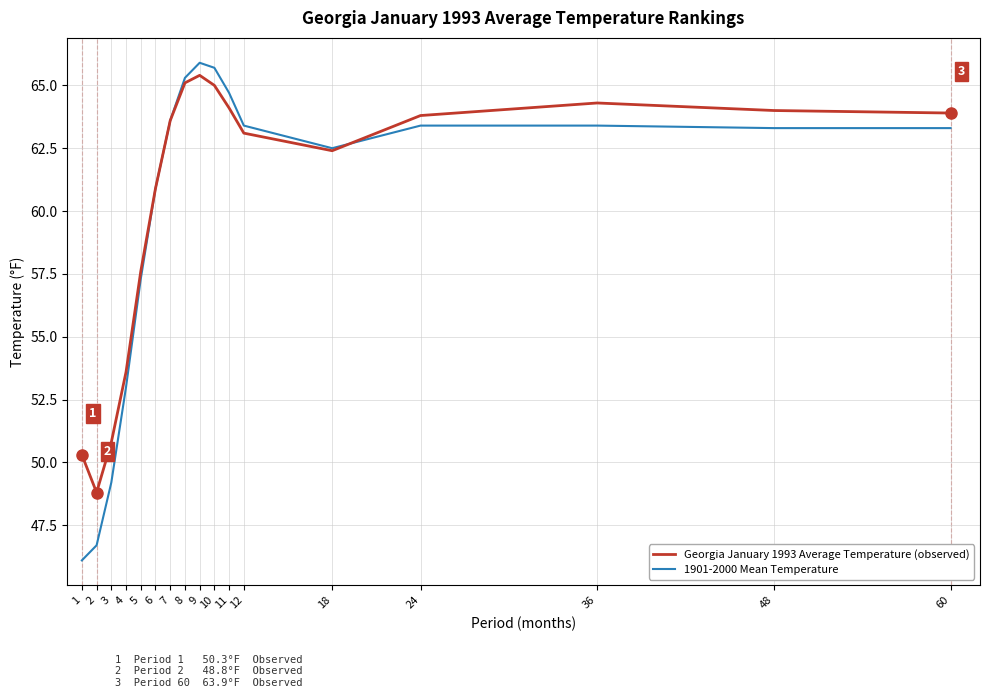

What is the difference between the maximum and minimum values in the Georgia January 1993 Average Temperature (observed) series?

16.6